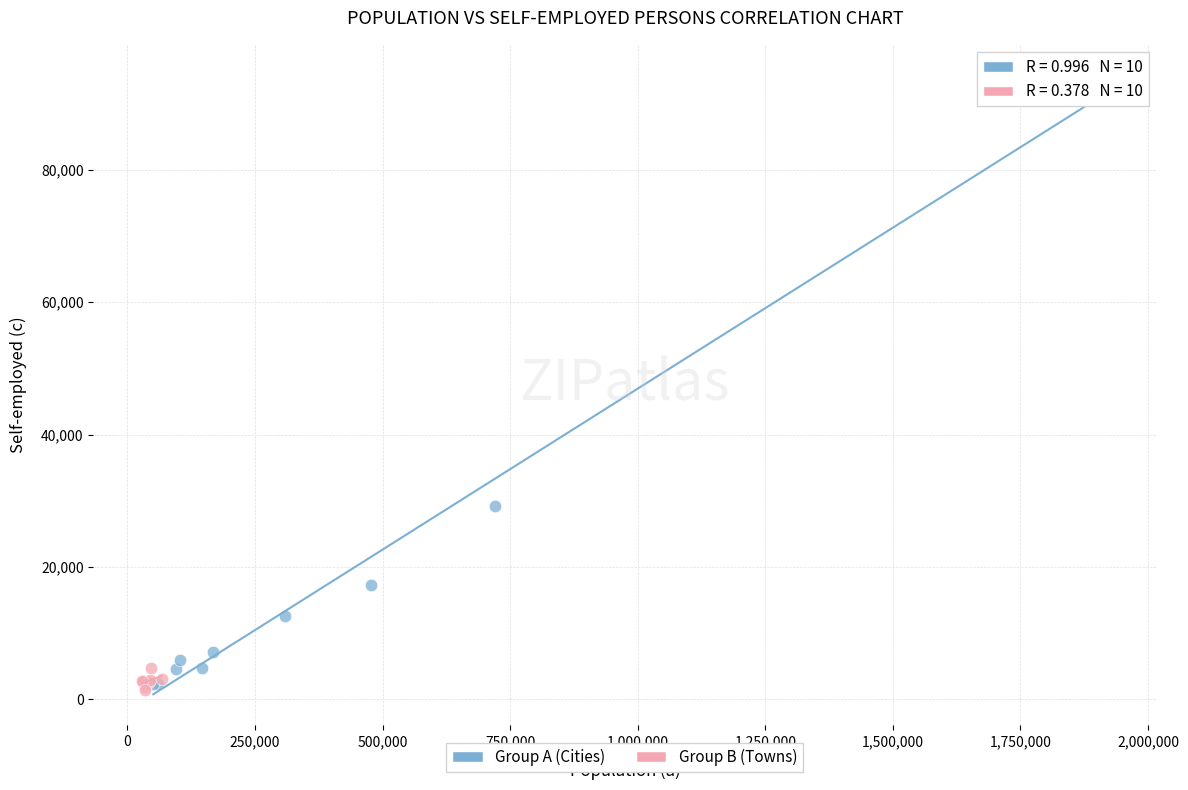

Which series reaches the maximum Y coordinate?

Group A (Cities)